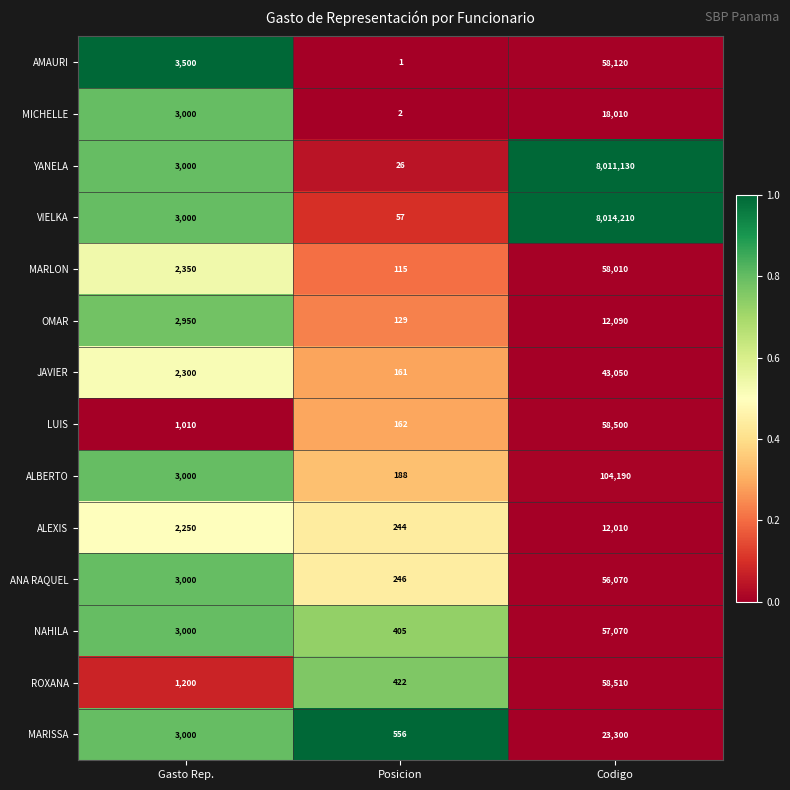

How many OMAR values are between 129 and 12090?

3